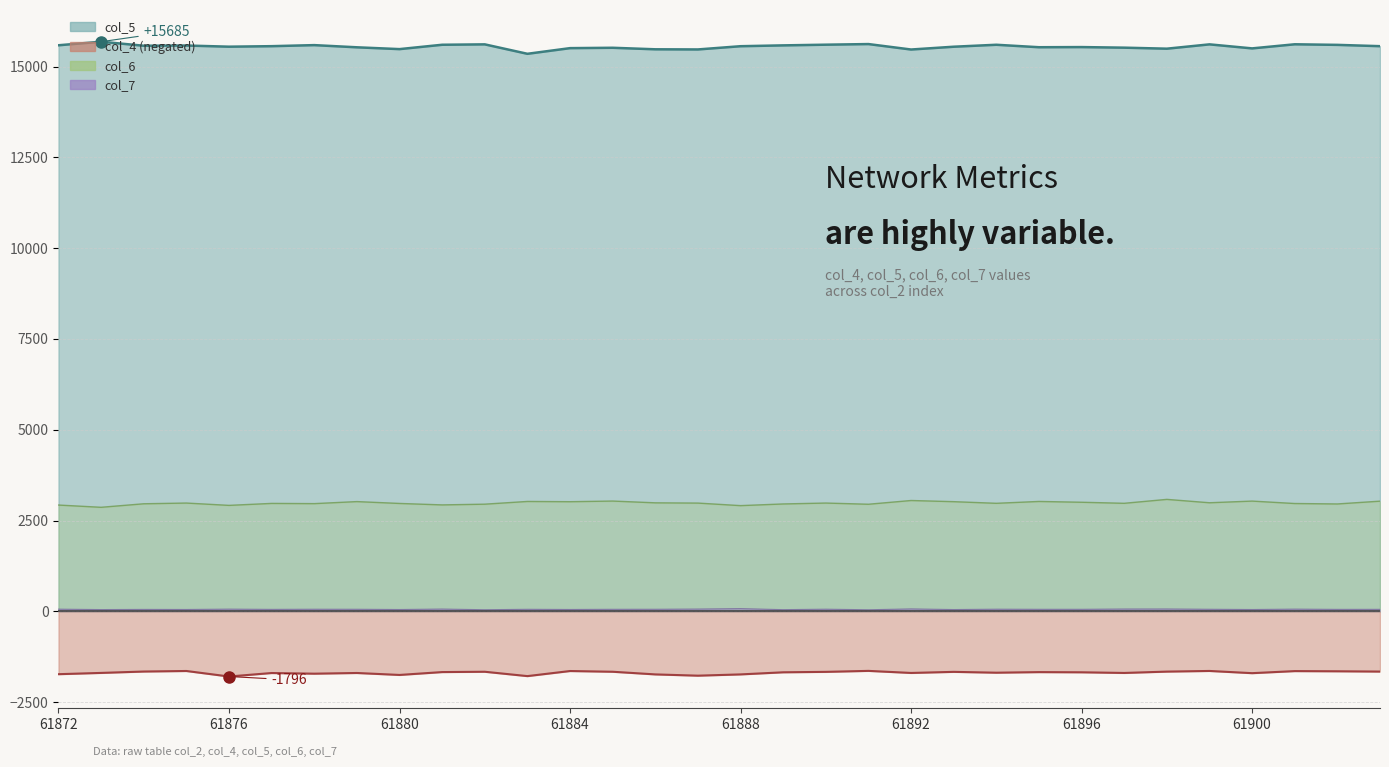

In col_5, how many points are lower than both neighbors (excluding endpoints)?

9